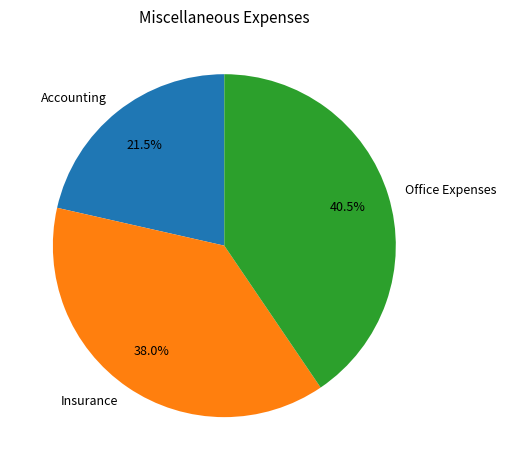

Rank the categories by value from lowest to highest.

Accounting, Insurance, Office Expenses